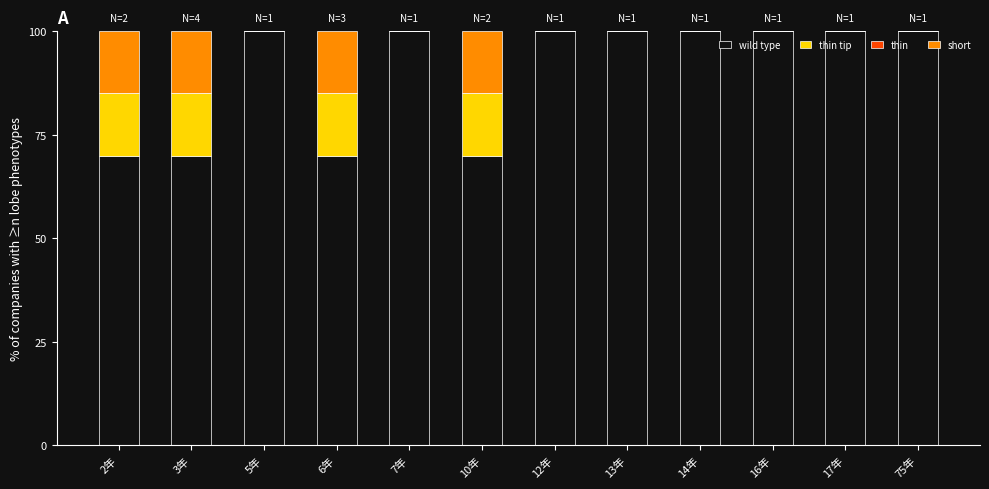

How many series are shown in this chart?

3